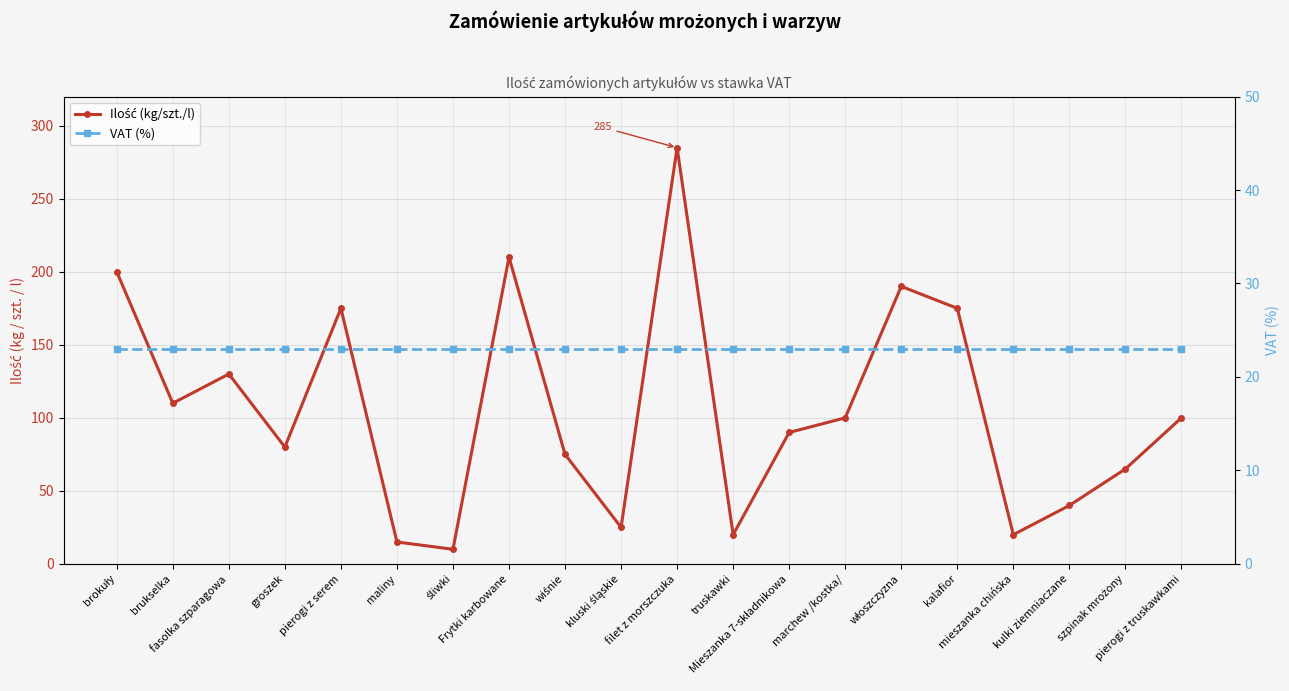

What is the average value of the VAT (%) series?

23